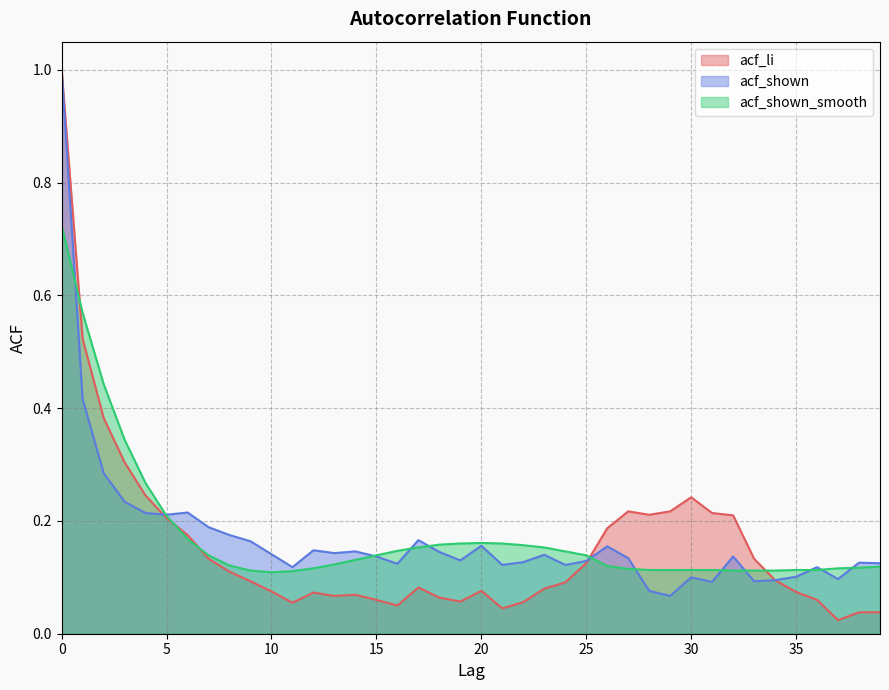

At which category does the chart reach its minimum across all series?

37